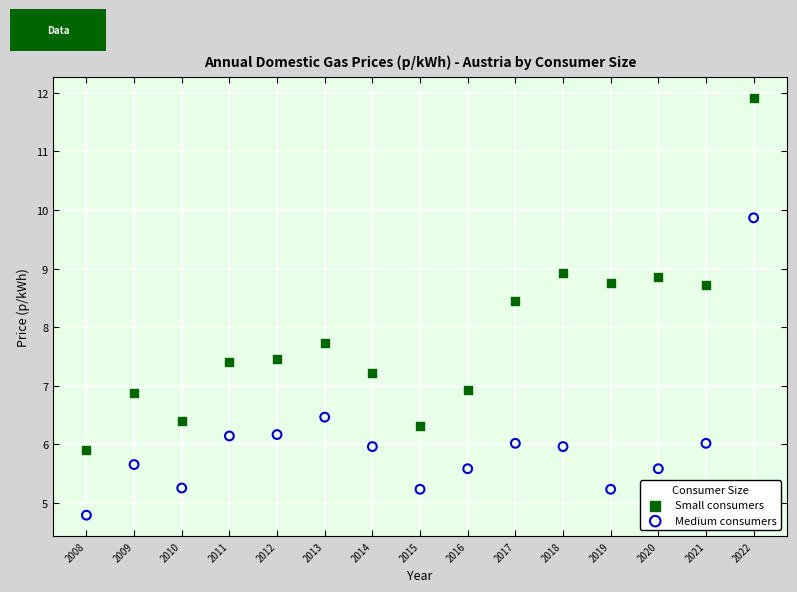

Which series has the widest spread of Y values?

Small consumers